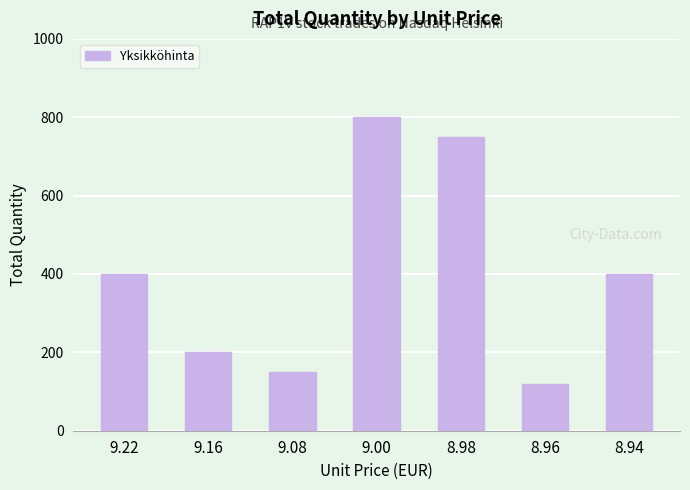

Are the bars horizontal?

No